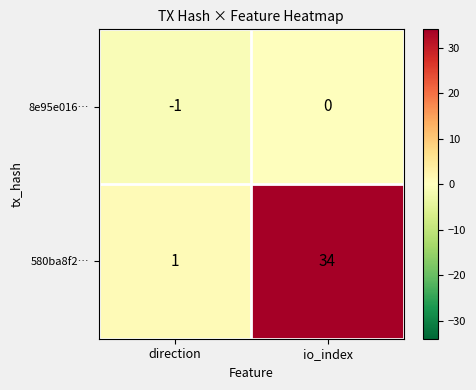

At how many categories does at least one series exceed 19?

1